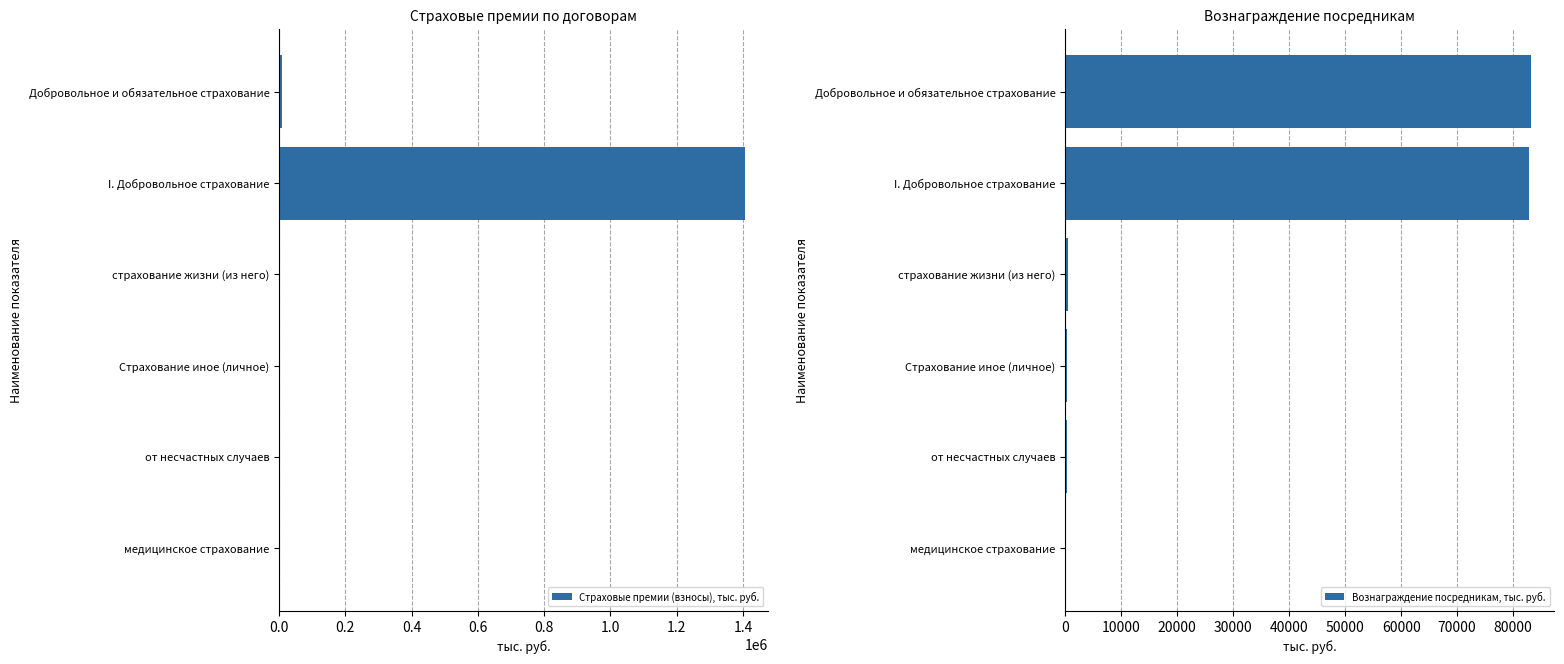

What value does the Страховые премии (взносы), тыс. руб. series have at I. Добровольное страхование?

1406400.9